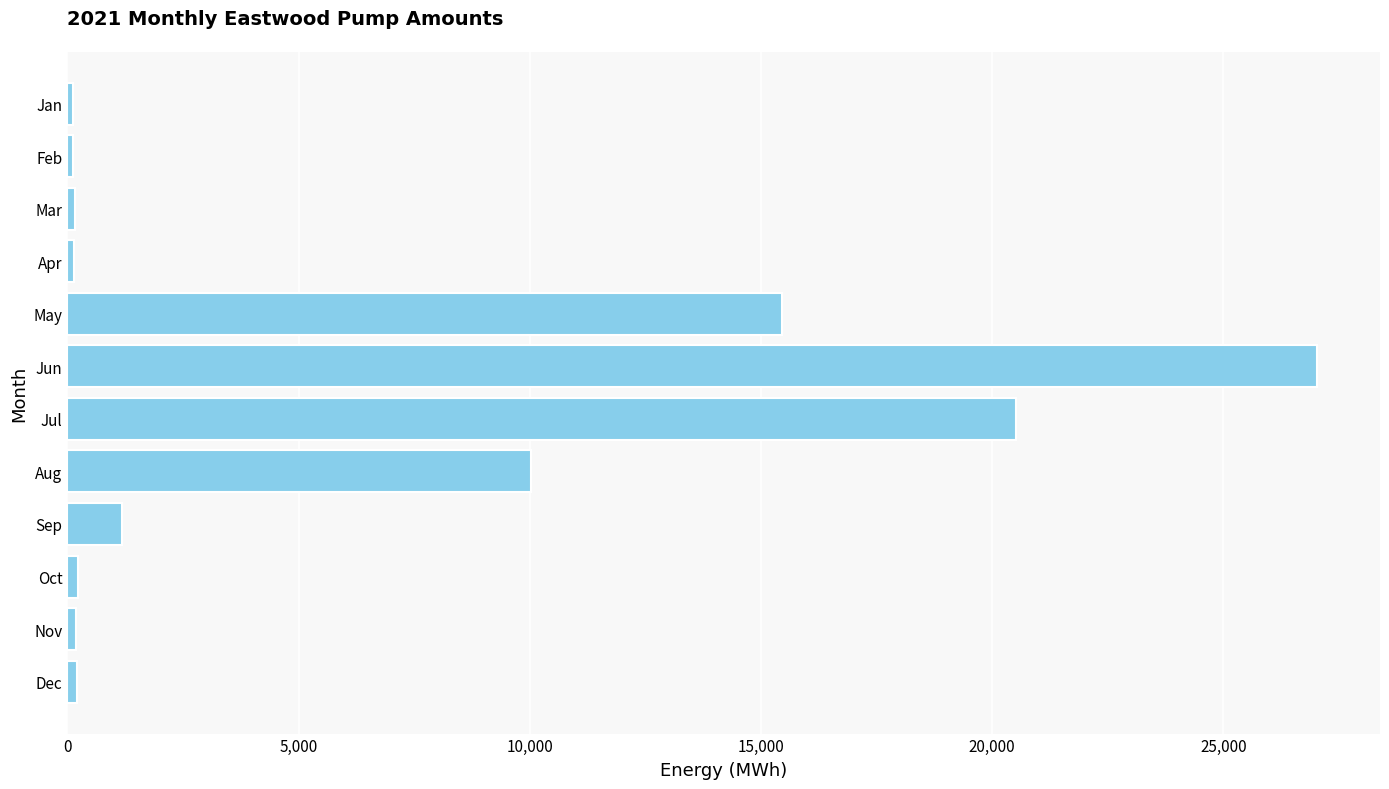

Which has a higher value, Jun or Nov?

Jun